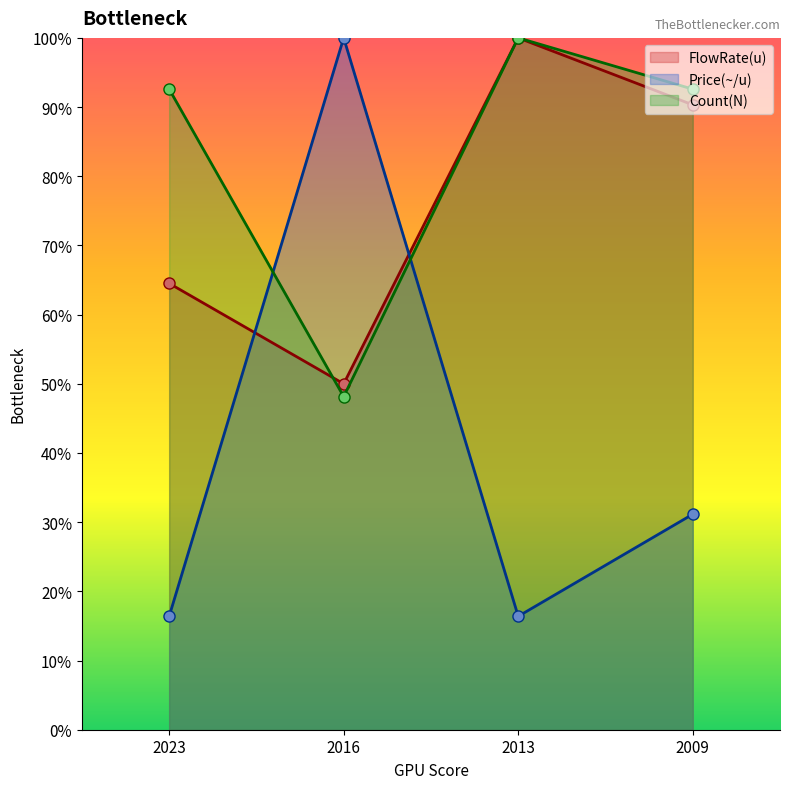

Where is the first local maximum for FlowRate(u)?

2013